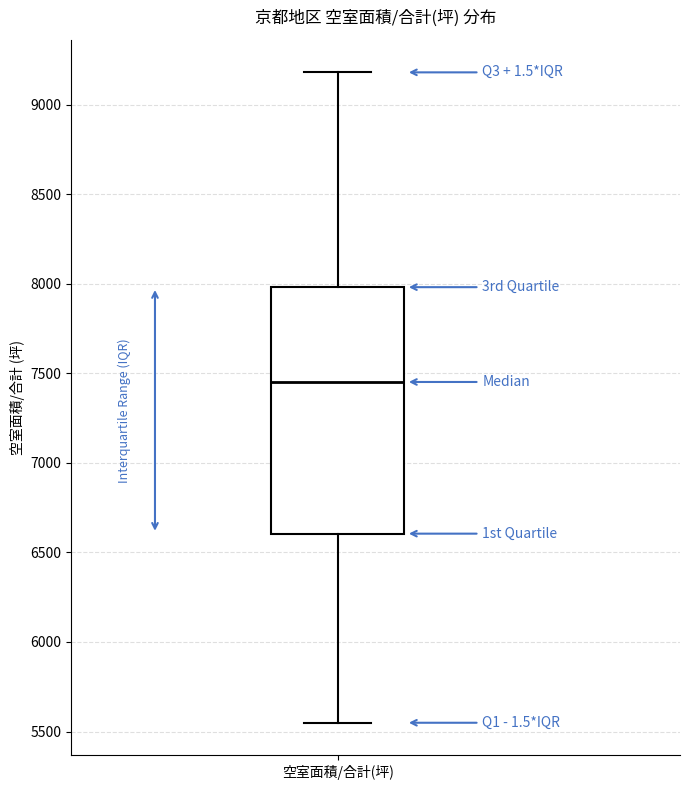

Transcribe this box plot: give where the median line is, the range the box spans, and where the two whiskers end, as read against the y-axis. The values are not printed on the chart, so give them approximately, as read against the axis.

median 7450, box 6600 to 8000, whiskers 5550 to 9200